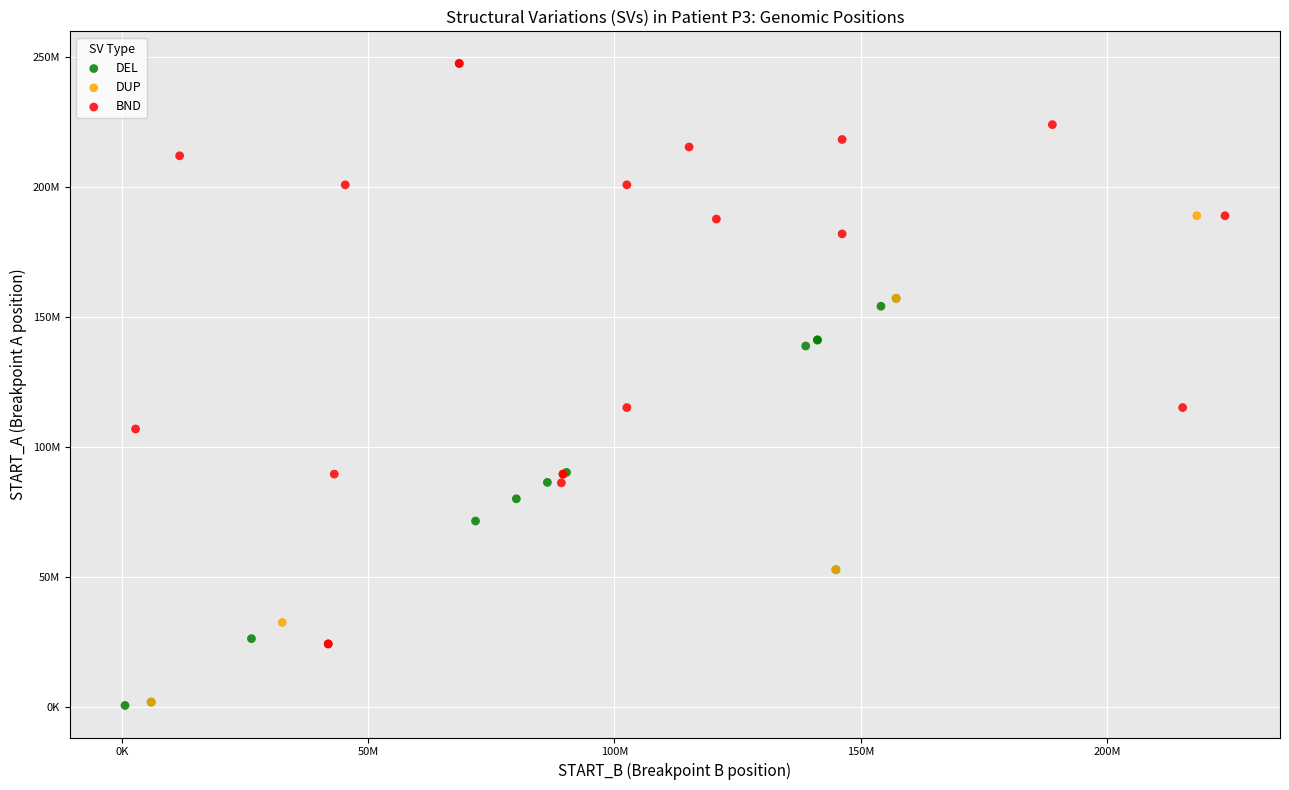

What are all the series names shown in the legend?

DEL, DUP, BND